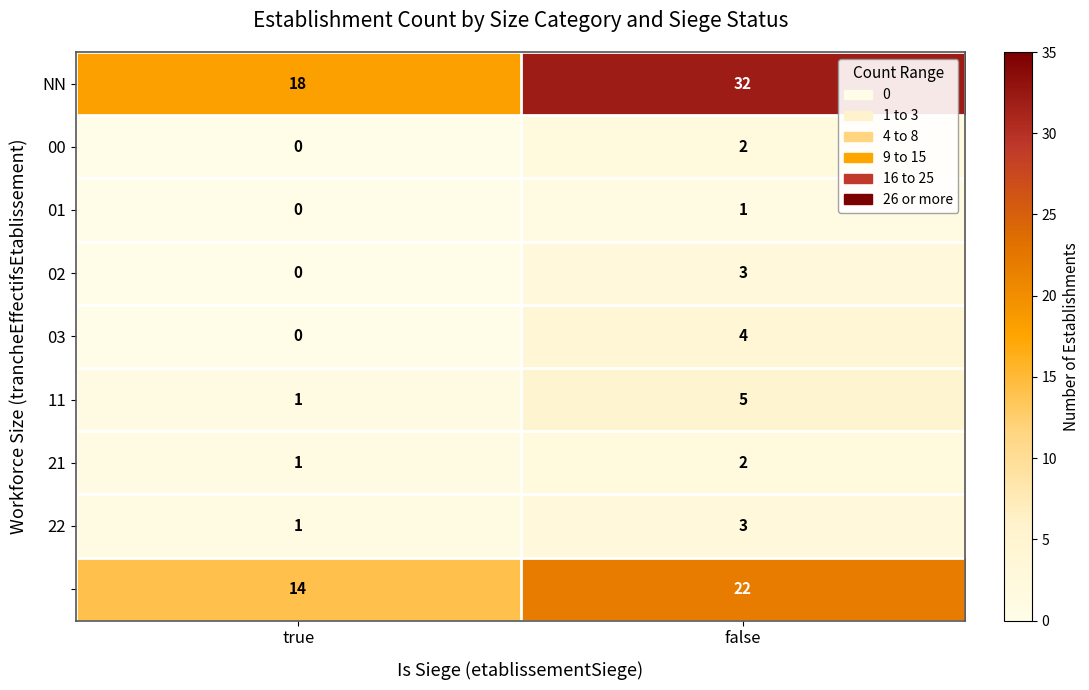

What is the difference between the highest and lowest values at false?

31